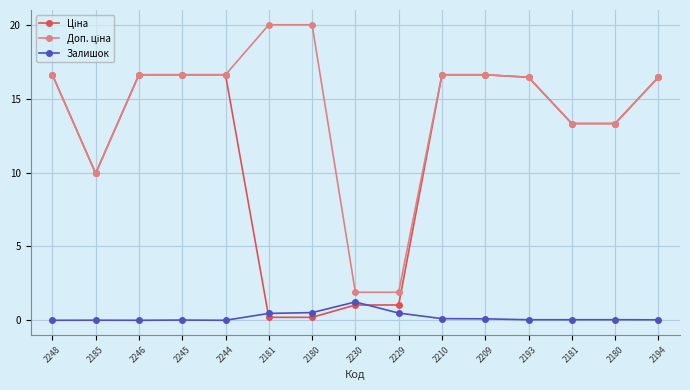

Between 2229 and 2180, which is larger?

2229